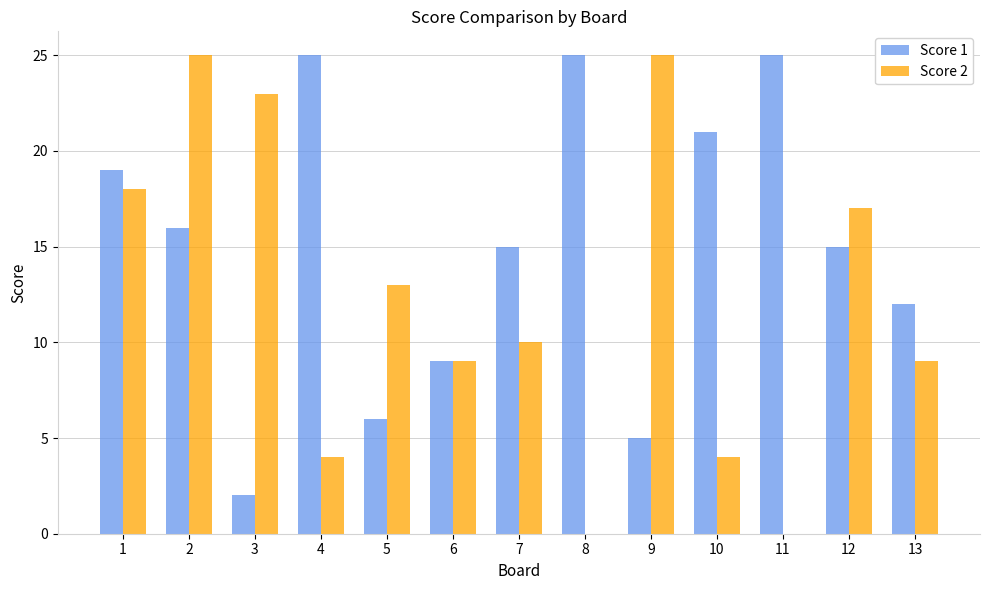

True or false: Score 1 has a value of 21 at 10.

True